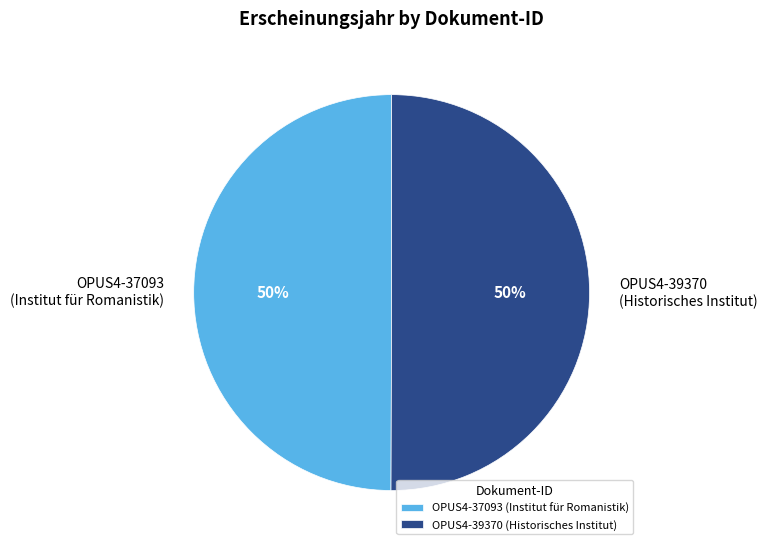

Do OPUS4-39370 (Historisches Institut) and OPUS4-37093 (Institut für Romanistik) together represent more than half of the pie?

Yes